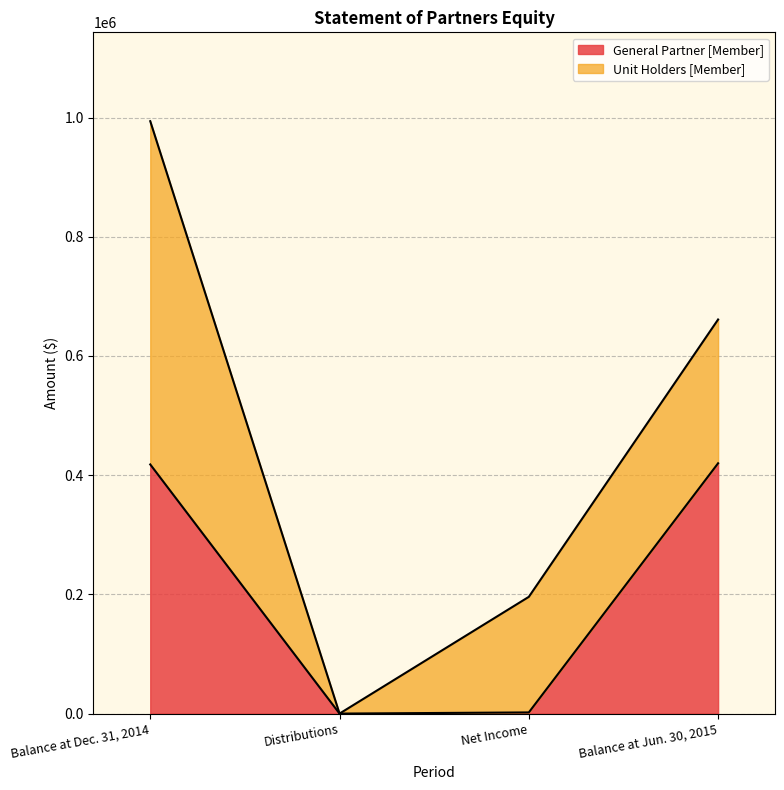

What is the highest value of the General Partner [Member] series?

419939